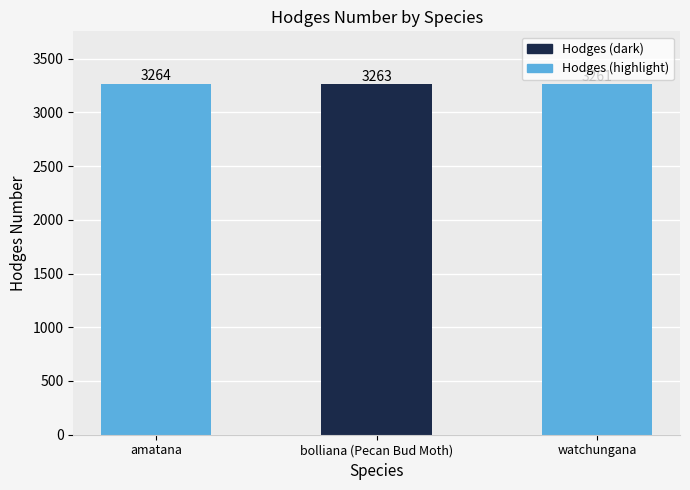

What is the label of the 3rd bar from the left?

watchungana